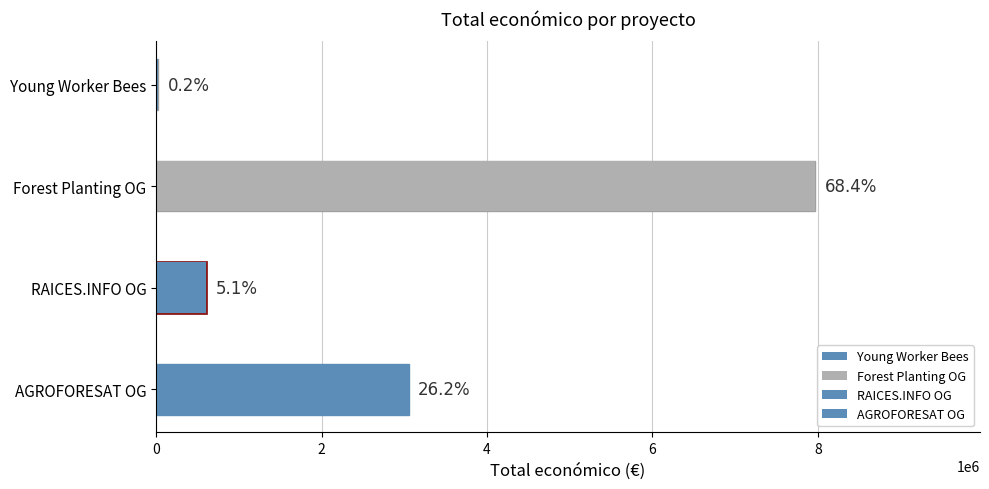

What is the value of the 3rd bar from the left?

599605